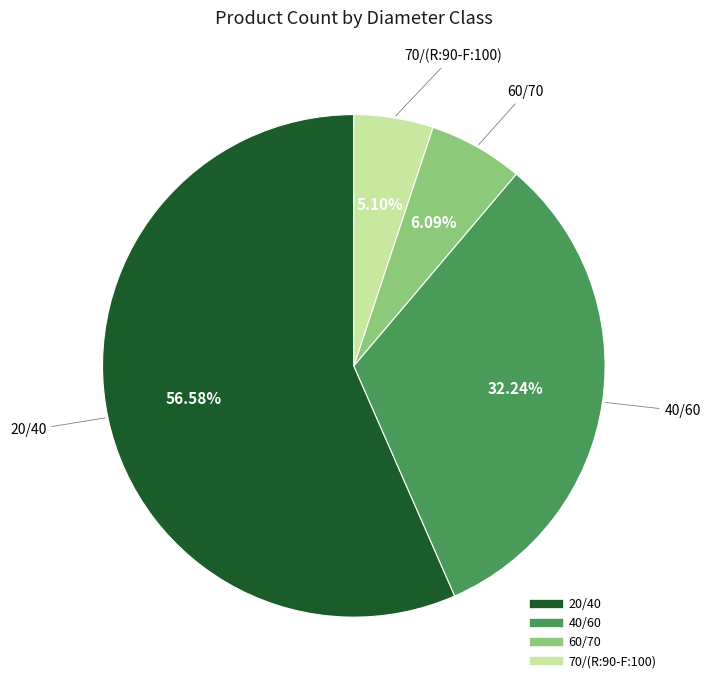

Count the number of slices in the pie.

4